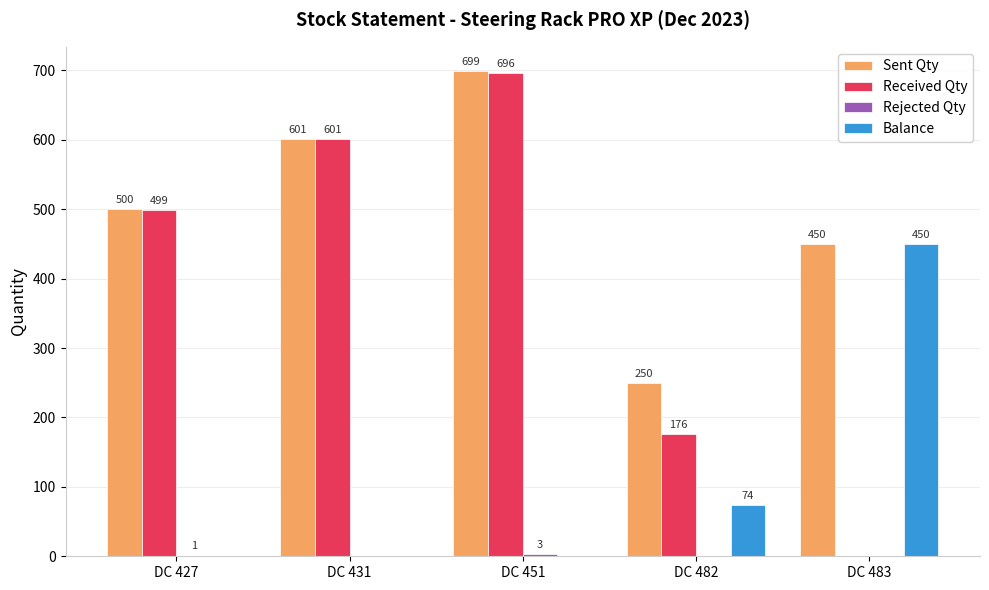

At which label is Received Qty closest to 348?

DC 427